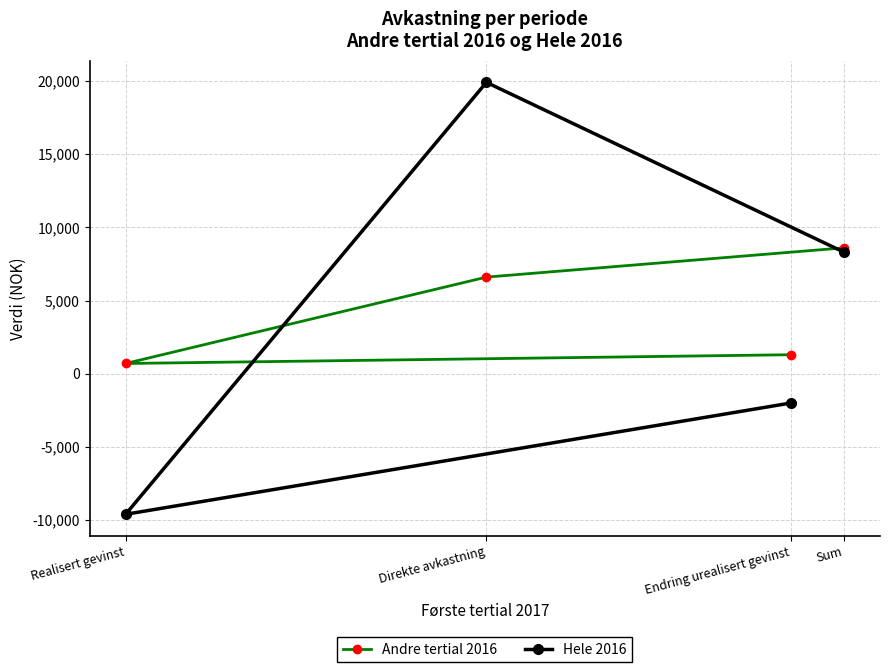

What is the approximate value of Hele 2016 at Endring urealisert gevinst, to the nearest 50?

-2000